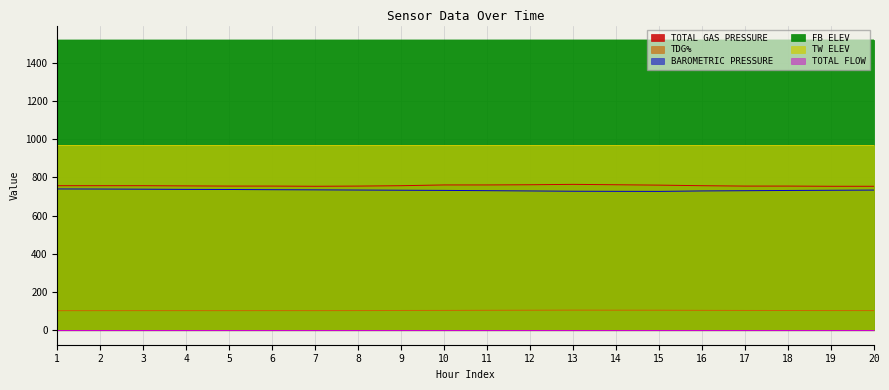

True or false: FB ELEV has more than 1 points higher than both neighbors.

False